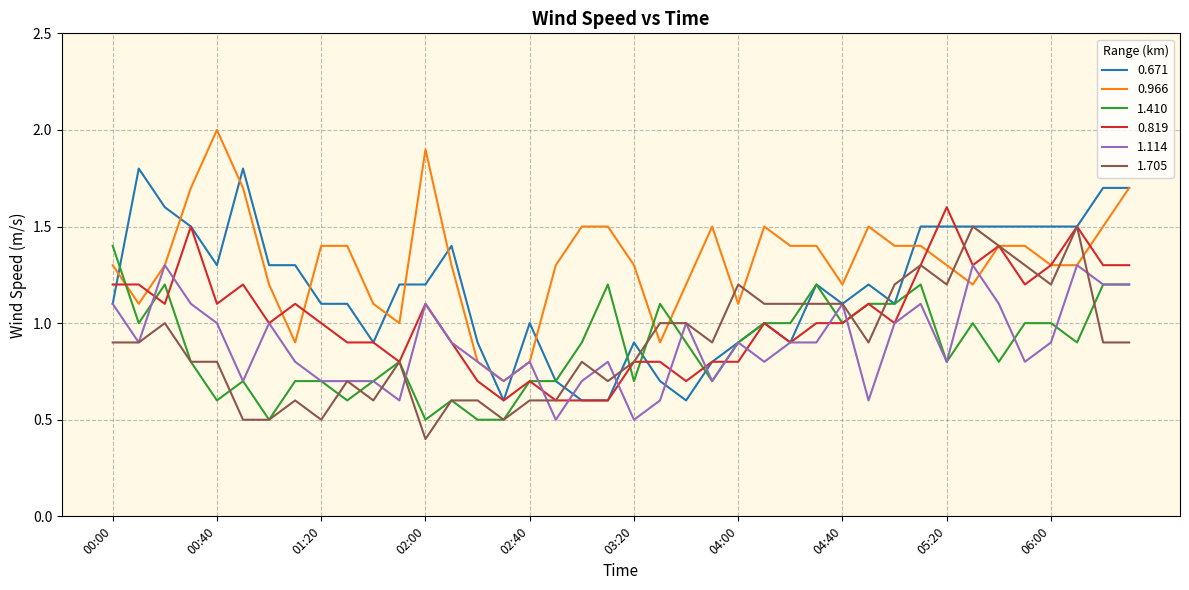

Which series has the largest total across all categories?

0.966